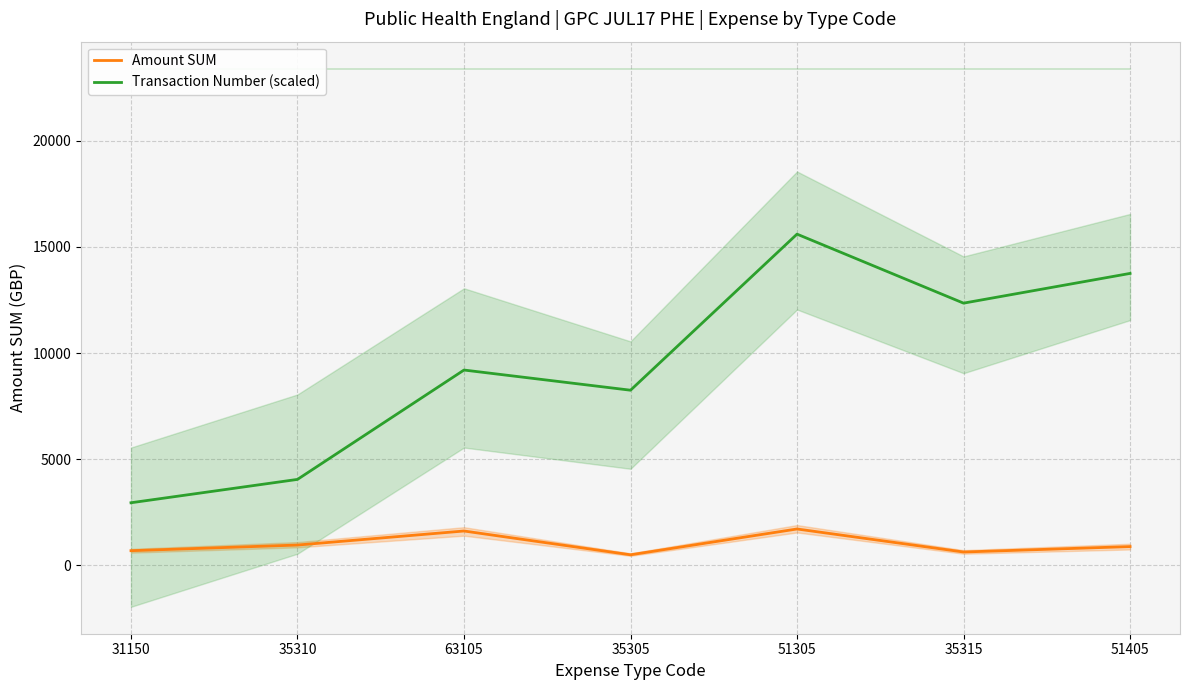

True or false: Transaction Number (scaled) and Amount SUM cross at least once.

False